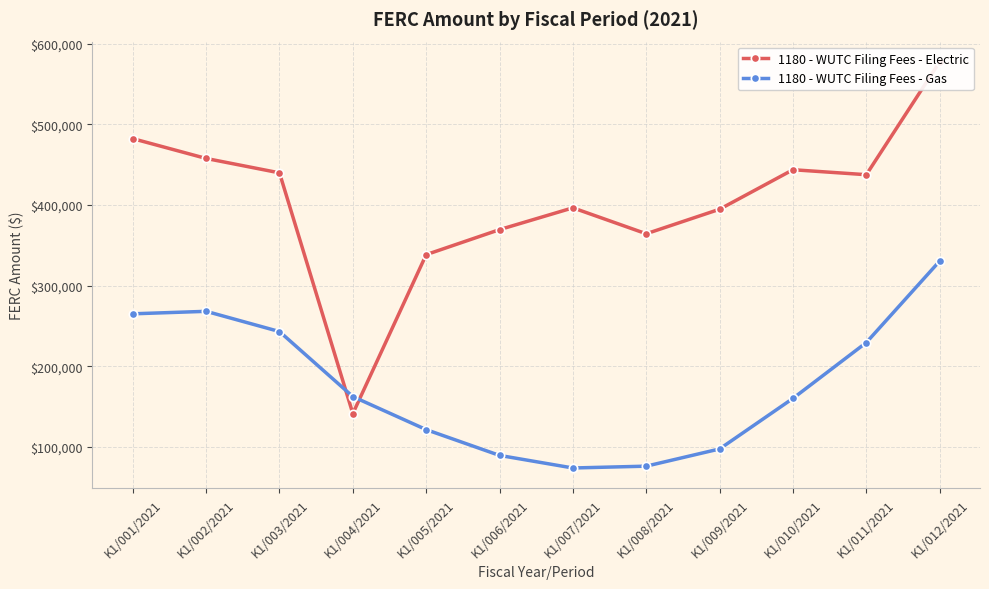

Where is 1180 - WUTC Filing Fees - Electric nearest to the value 359393?

K1/008/2021